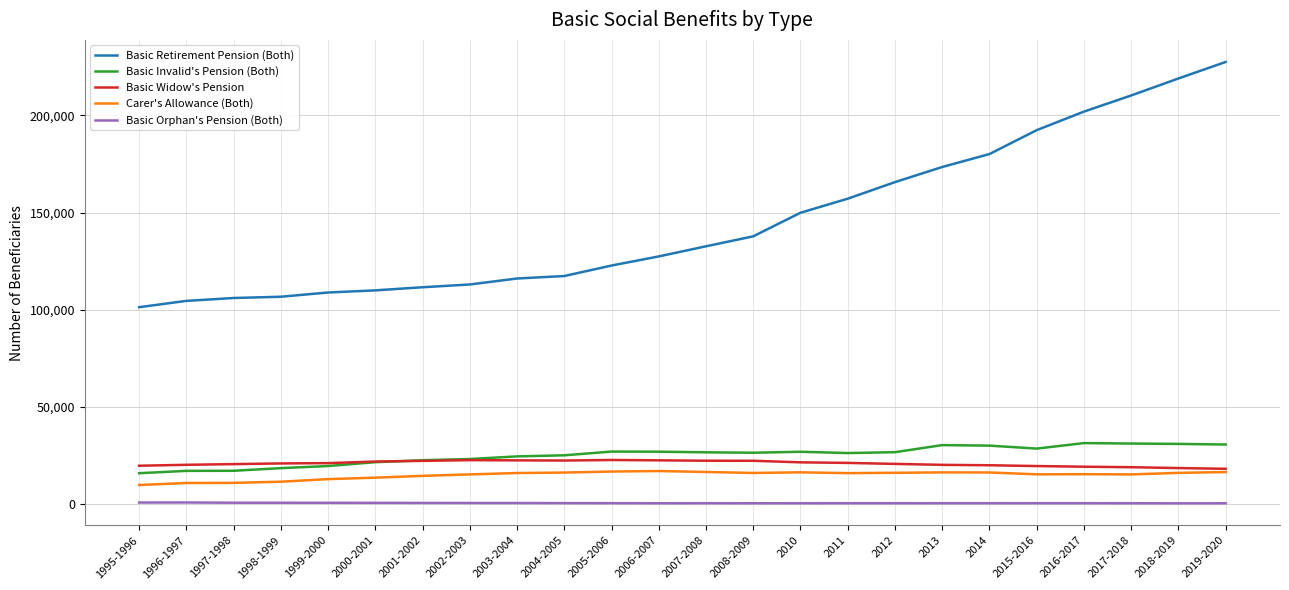

At how many categories does at least one series exceed 172004?

7